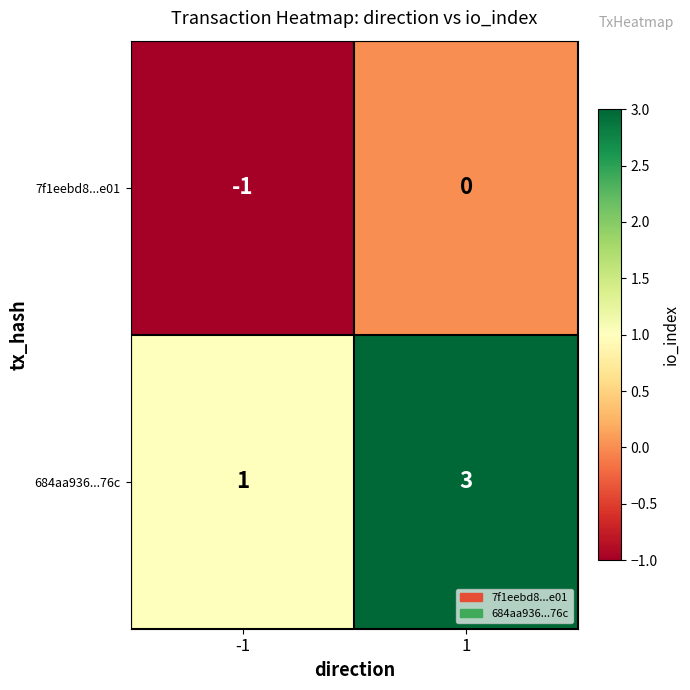

What is the sum of all 684aa936...76c values?

4